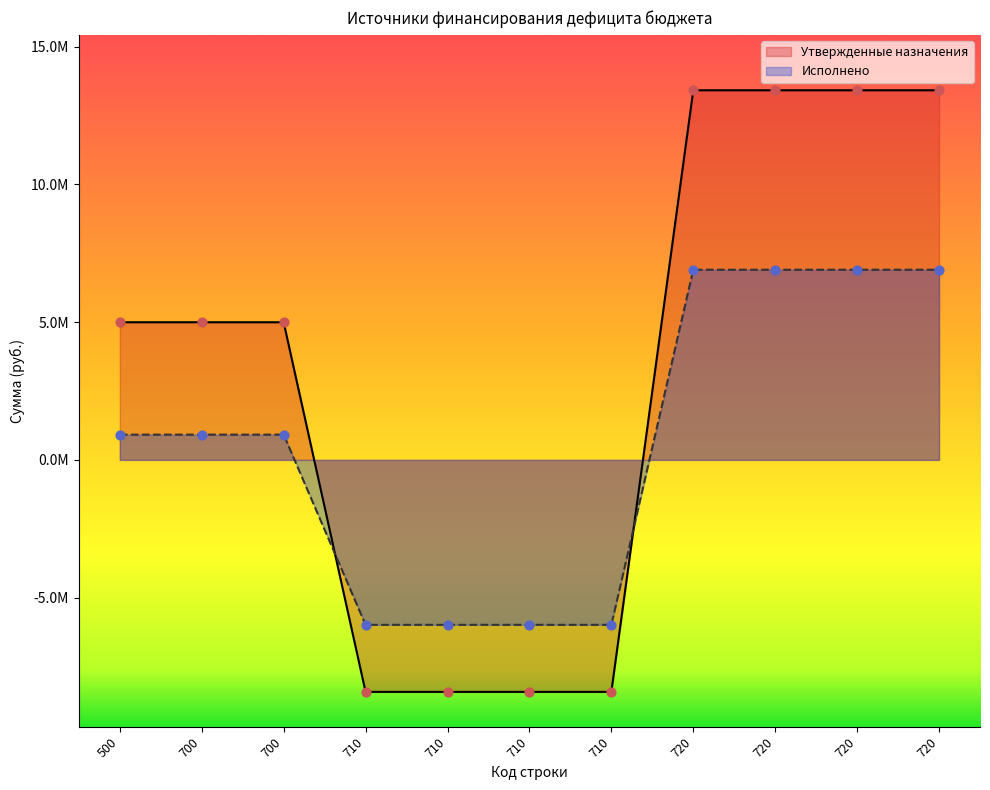

At which category is the sum across all series the highest?

720